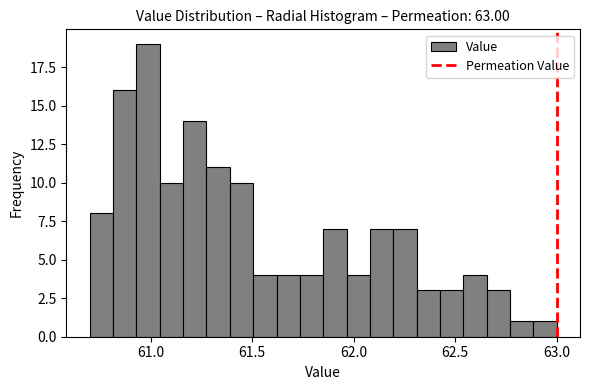

Around what value on the x-axis is the tallest bar? Give the approximate position of its centre, as read against the axis.

61.00